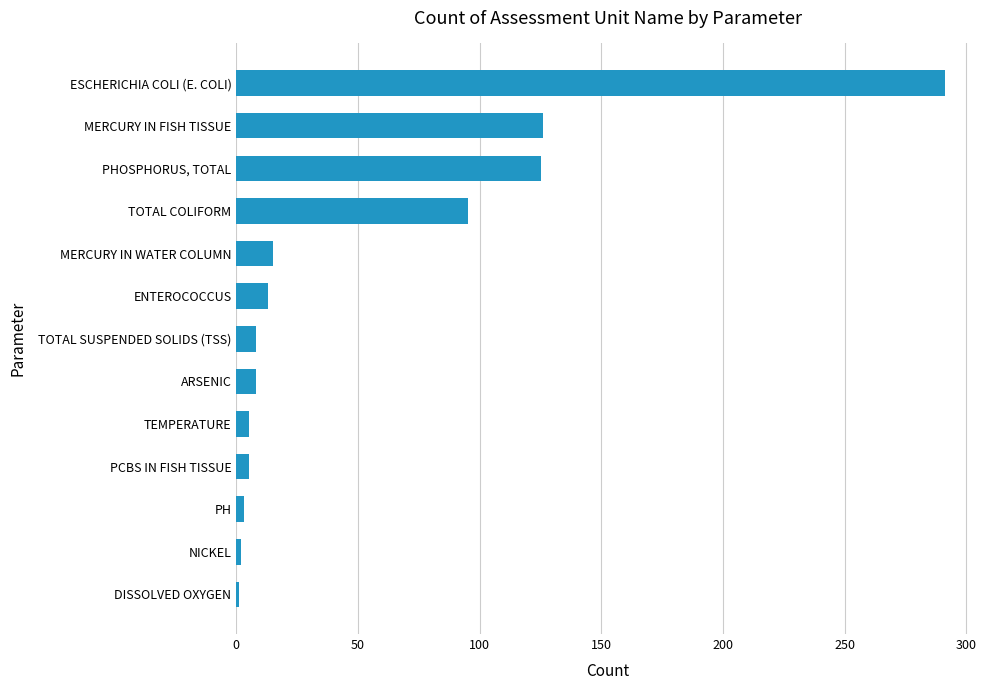

Read the value at MERCURY IN WATER COLUMN.

15